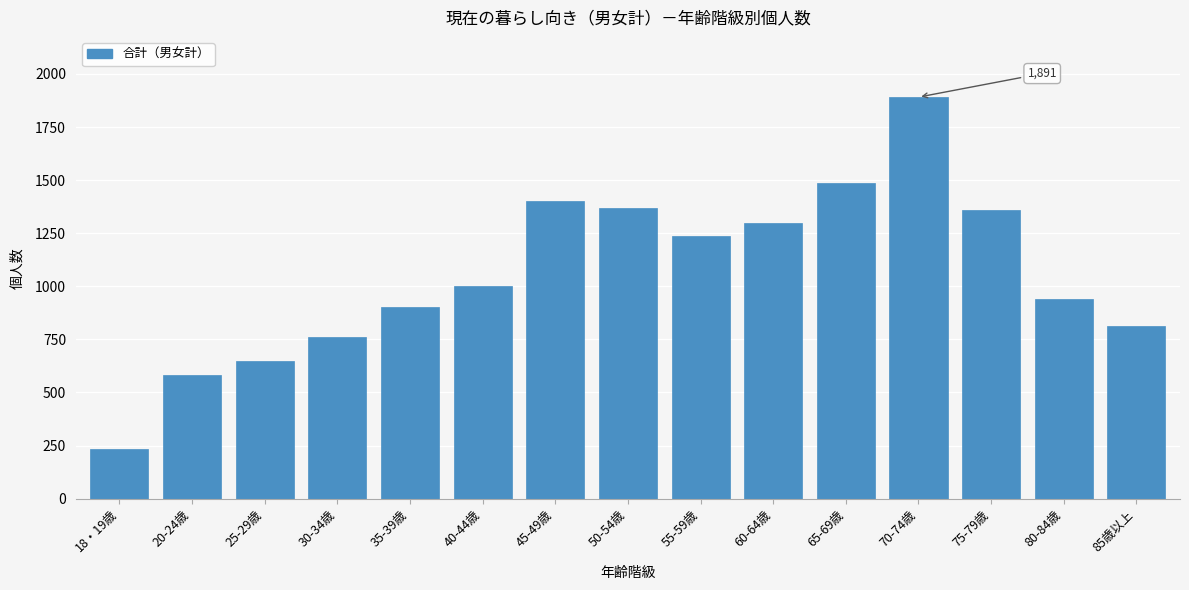

Reading left to right, extract all data points from this chart.

18・19歳=234	20-24歳=582	25-29歳=646	30-34歳=761	35-39歳=904	40-44歳=1002	45-49歳=1403	50-54歳=1368	55-59歳=1239	60-64歳=1300	65-69歳=1486	70-74歳=1891	75-79歳=1358	80-84歳=942	85歳以上=813